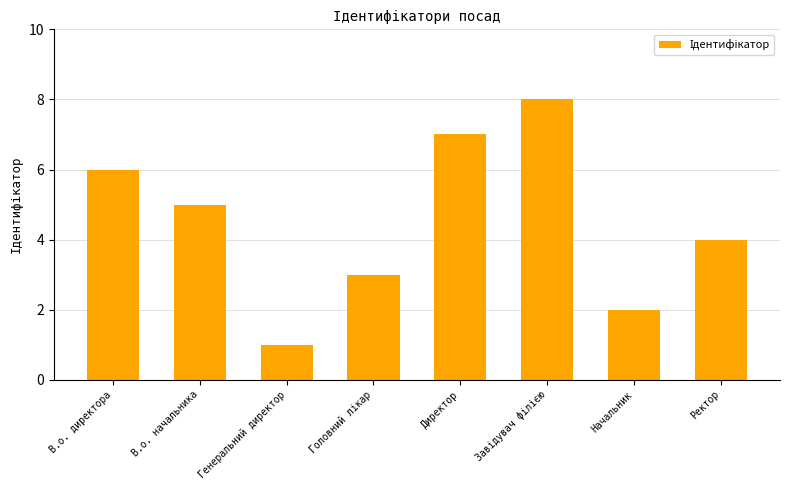

What is the difference between the maximum and minimum values?

7